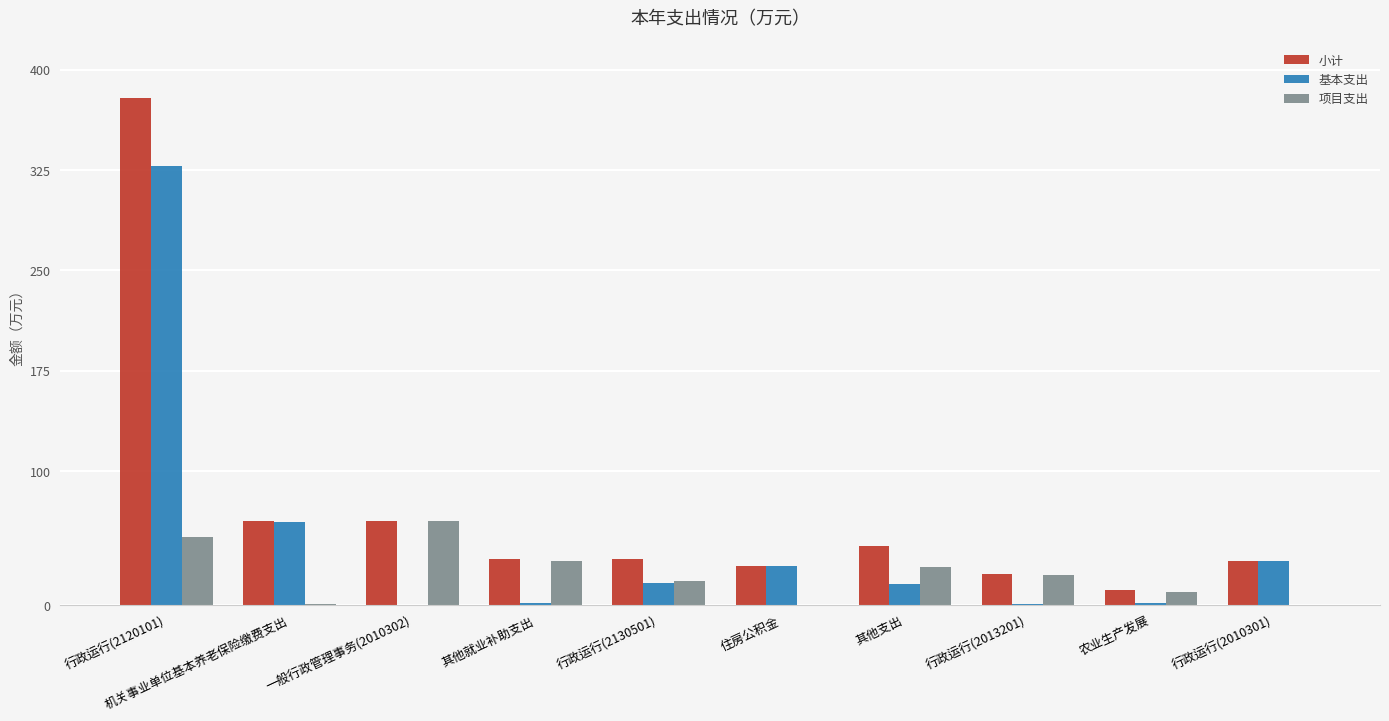

The value of 基本支出 at 行政运行(2120101) is 68.8. True or false?

False